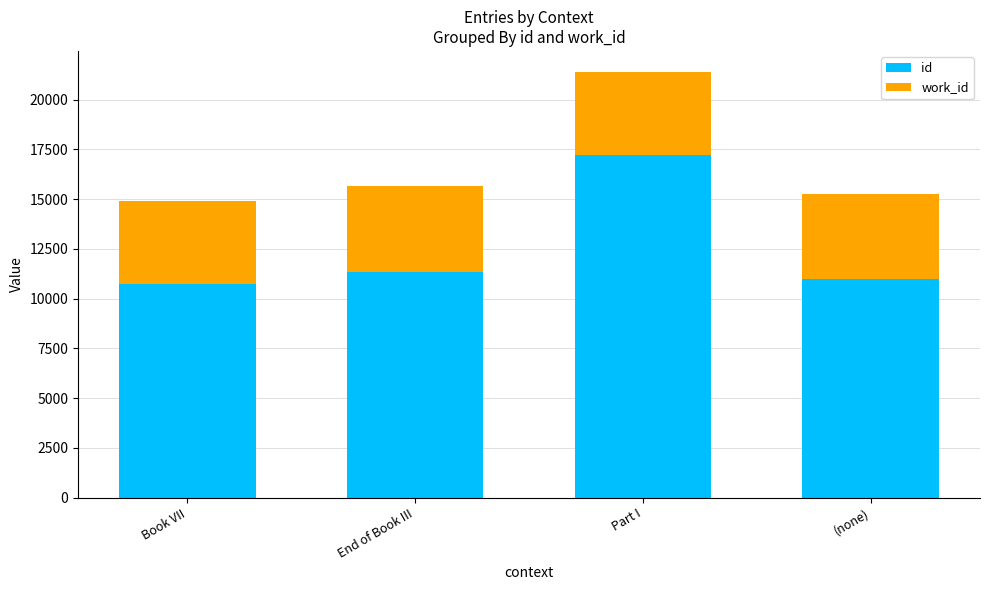

Reading left to right, transcribe the values for id.

10748	11340	17222	11007